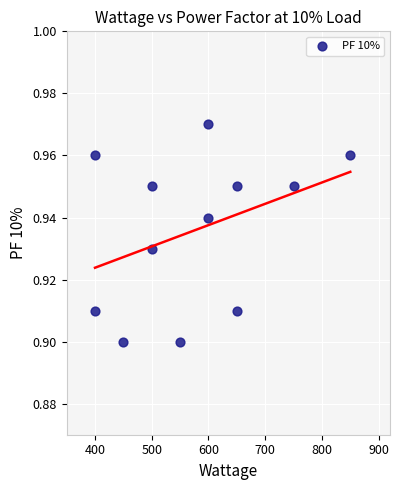

What is the average X value?

575.0